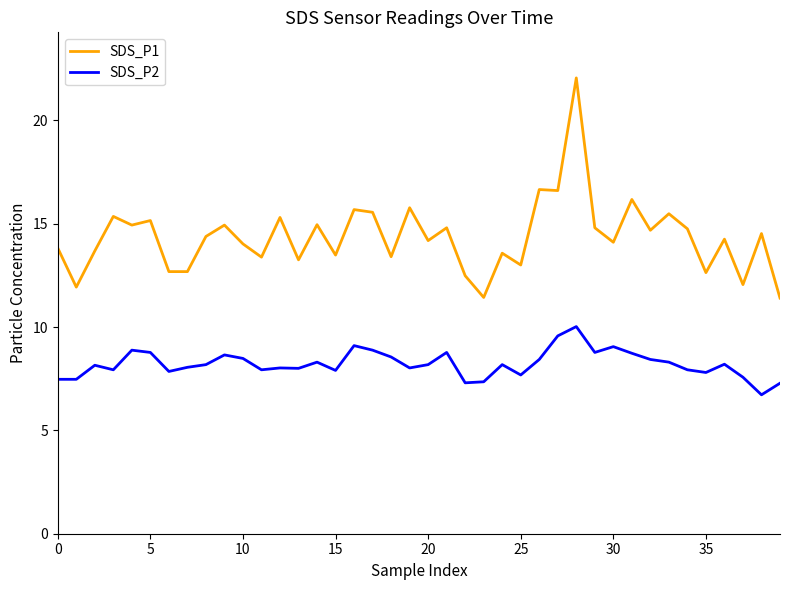

What is the highest value of the SDS_P2 series?

10.0